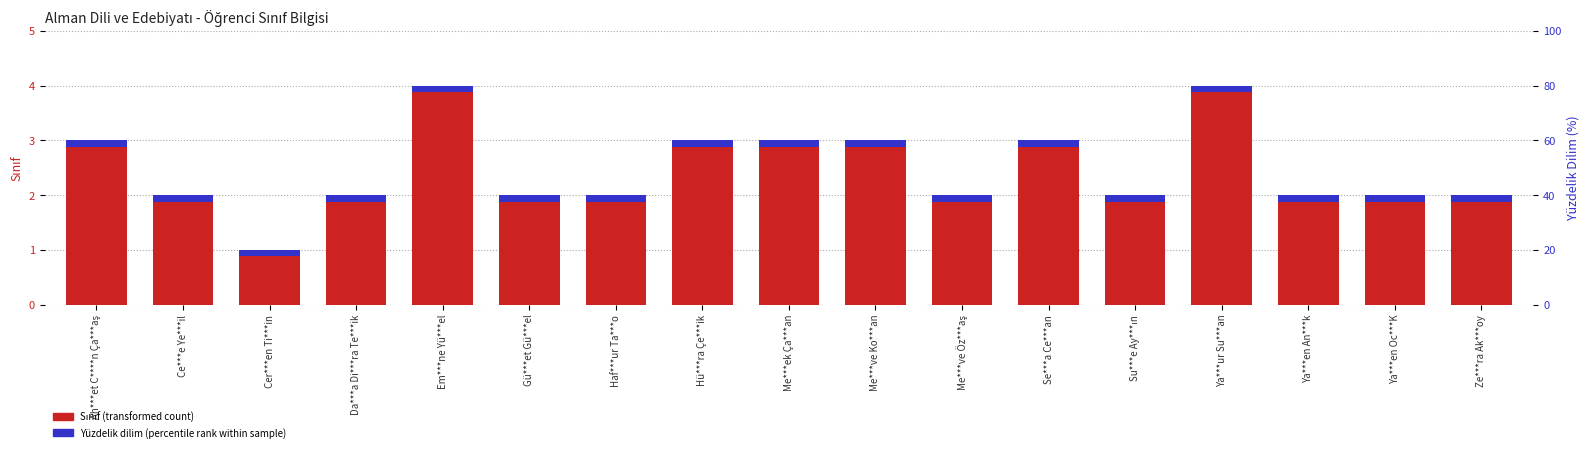

Is the value of Yüzdelik Dilim (percentile rank) at Se***a Ce***an greater than the value of Sınıf (transformed count) at Ya***ur Su***an?

No